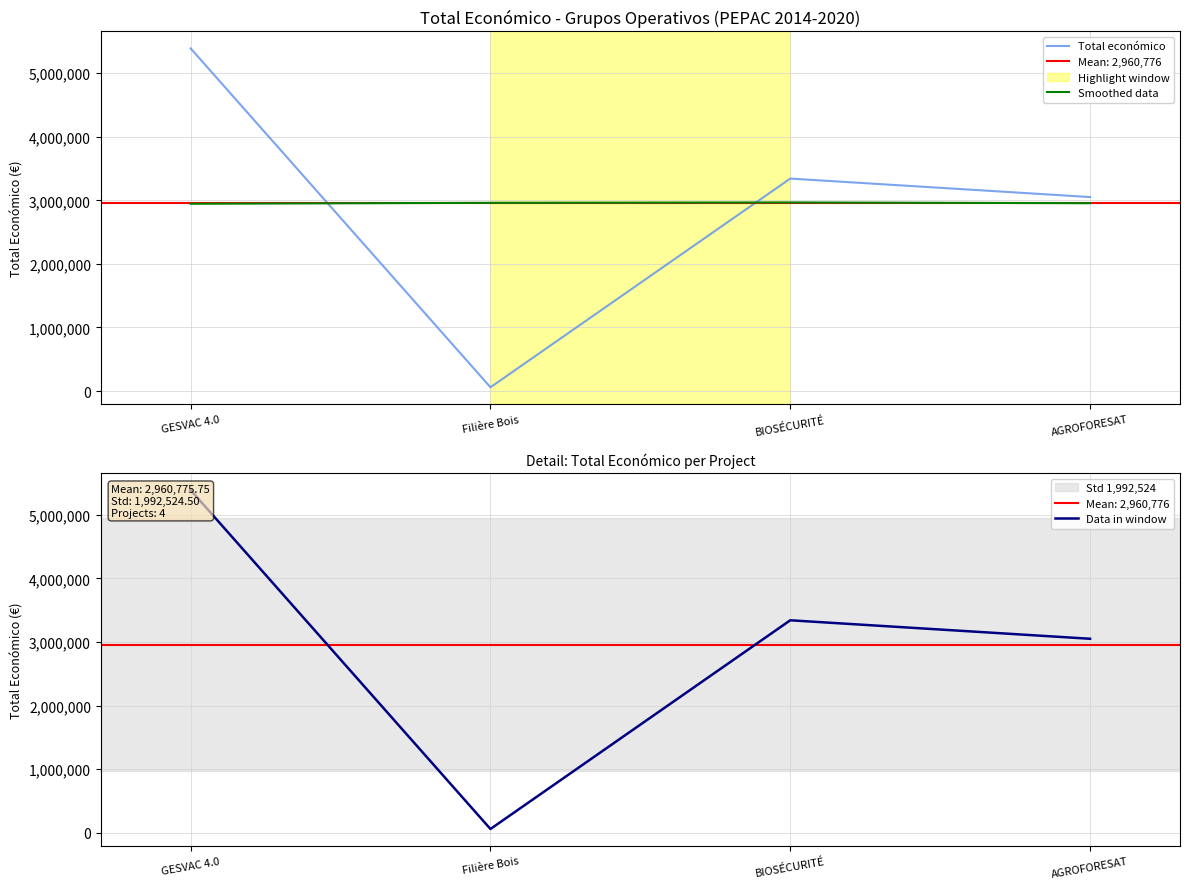

At which label does Total económico reach its peak?

GESVAC 4.0